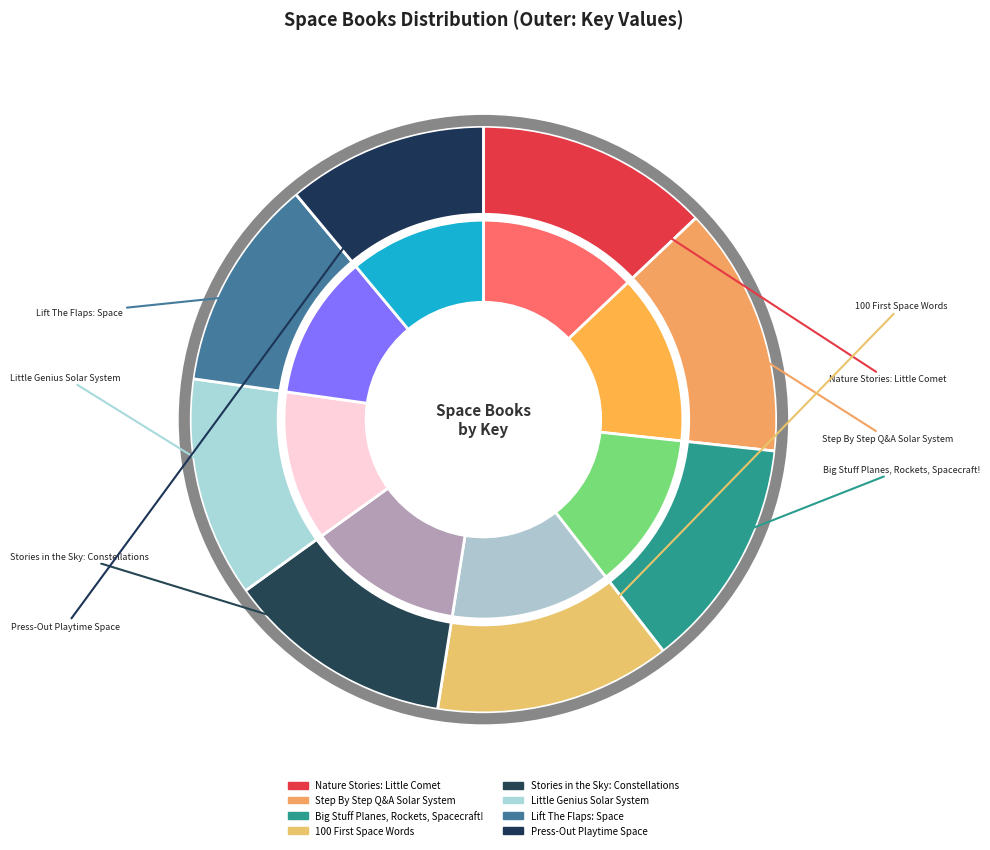

How many segments does this pie chart have?

8